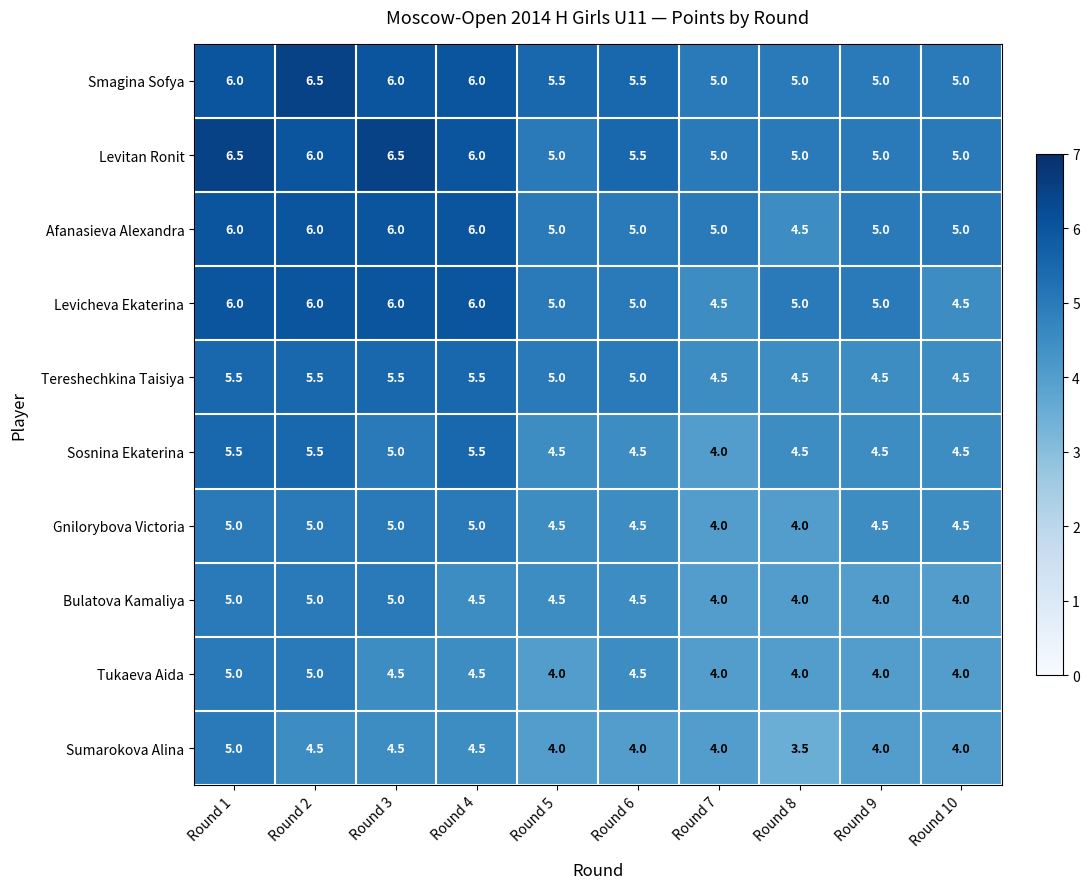

How many Levitan Ronit values are between 5 and 6?

8